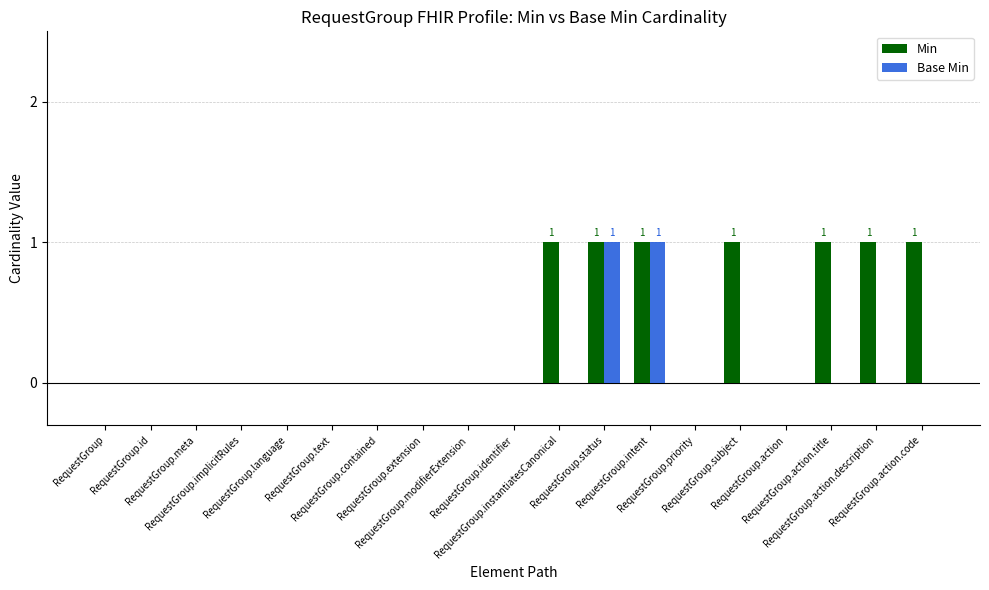

What is the sum of all Min values?

7